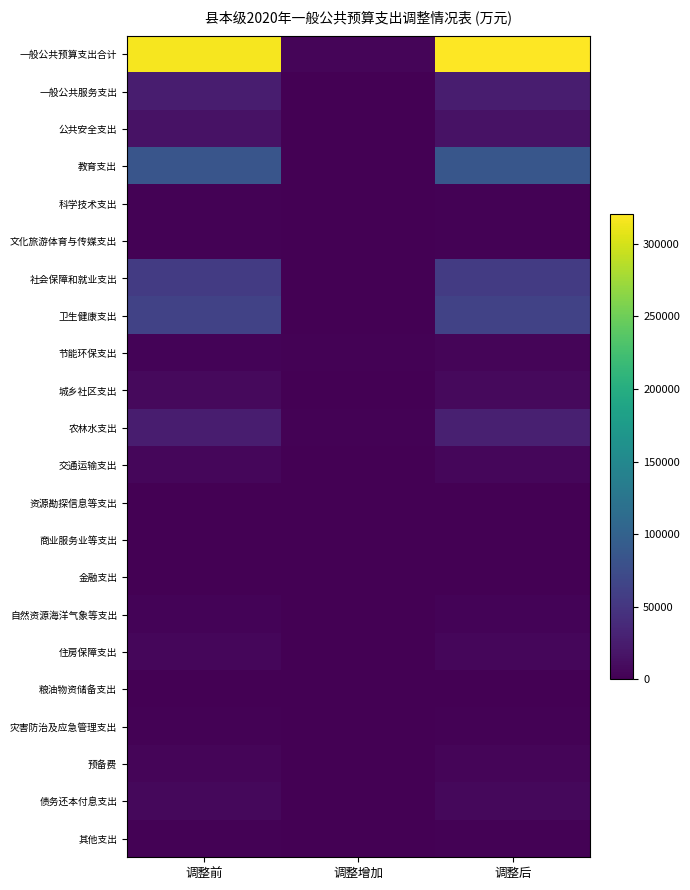

At how many categories does at least one series exceed 194082?

2